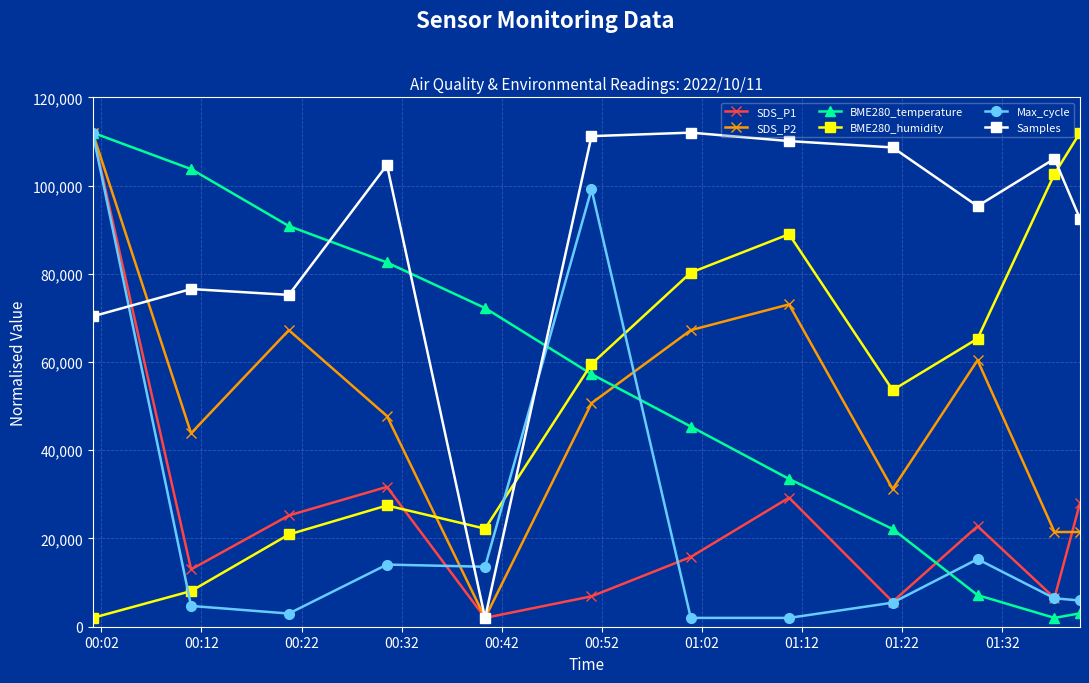

What is the value of the Samples point at the 10th from the left?

95346.3